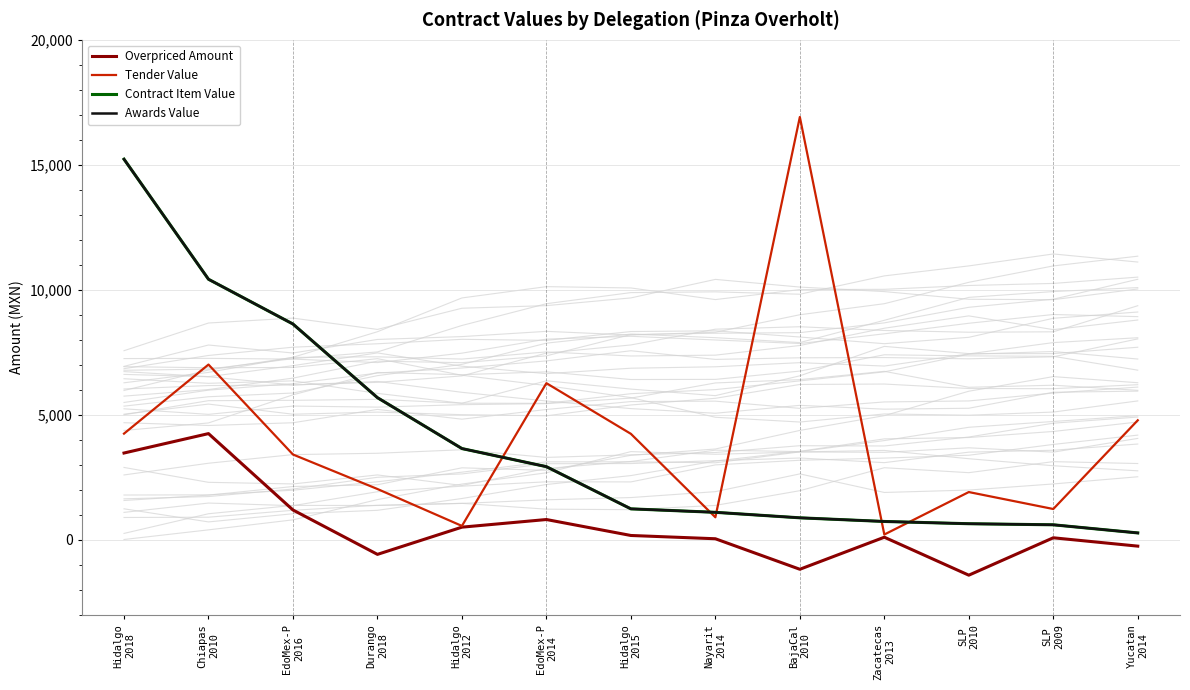

Reading left to right, list all the values displayed in this chart.

Overpriced Amount: Hidalgo
2018=3469.6	Chiapas
2010=4246.1	EdoMex-P
2016=1190.4	Durango
2018=-585.6	Hidalgo
2012=503.2	EdoMex-P
2014=808.7	Hidalgo
2015=170.4	Nayarit
2014=39.4	BajaCal
2010=-1181.5	Zacatecas
2013=100.8	SLP
2010=-1417.8	SLP
2009=78.0	Yucatan
2014=-256.0
Tender Value: Hidalgo
2018=4245.6	Chiapas
2010=7008.4	EdoMex-P
2016=3410.4	Durango
2018=2030.0	Hidalgo
2012=552.2	EdoMex-P
2014=6264.0	Hidalgo
2015=4236.9	Nayarit
2014=898.4	BajaCal
2010=16912.8	Zacatecas
2013=208.8	SLP
2010=1907.7	SLP
2009=1229.5	Yucatan
2014=4779.2
Contract Item Value: Hidalgo
2018=15225.0	Chiapas
2010=10421.5	EdoMex-P
2016=8630.4	Durango
2018=5684.0	Hidalgo
2012=3648.2	EdoMex-P
2014=2923.2	Hidalgo
2015=1235.7	Nayarit
2014=1096.7	BajaCal
2010=877.0	Zacatecas
2013=730.8	SLP
2010=640.7	SLP
2009=597.7	Yucatan
2014=272.6
Awards Value: Hidalgo
2018=15225.0	Chiapas
2010=10421.5	EdoMex-P
2016=8630.4	Durango
2018=5684.0	Hidalgo
2012=3648.2	EdoMex-P
2014=2923.2	Hidalgo
2015=1235.7	Nayarit
2014=1096.7	BajaCal
2010=877.0	Zacatecas
2013=730.8	SLP
2010=640.7	SLP
2009=597.7	Yucatan
2014=272.6